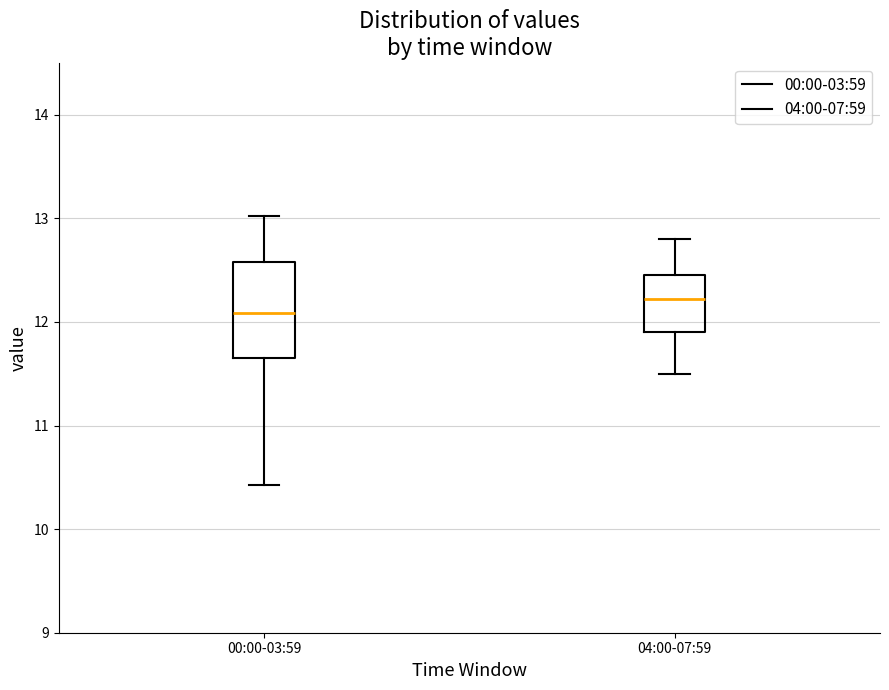

Reading left to right, read every box against the y-axis: the position of its median line, the range the box covers, and the ends of its whiskers. The values are not printed on the chart, so give them approximately, as read against the axis.

00:00-03:59: median 12.1, box 11.6 to 12.6, whiskers 10.4 to 13.0
04:00-07:59: median 12.2, box 11.9 to 12.5, whiskers 11.5 to 12.8